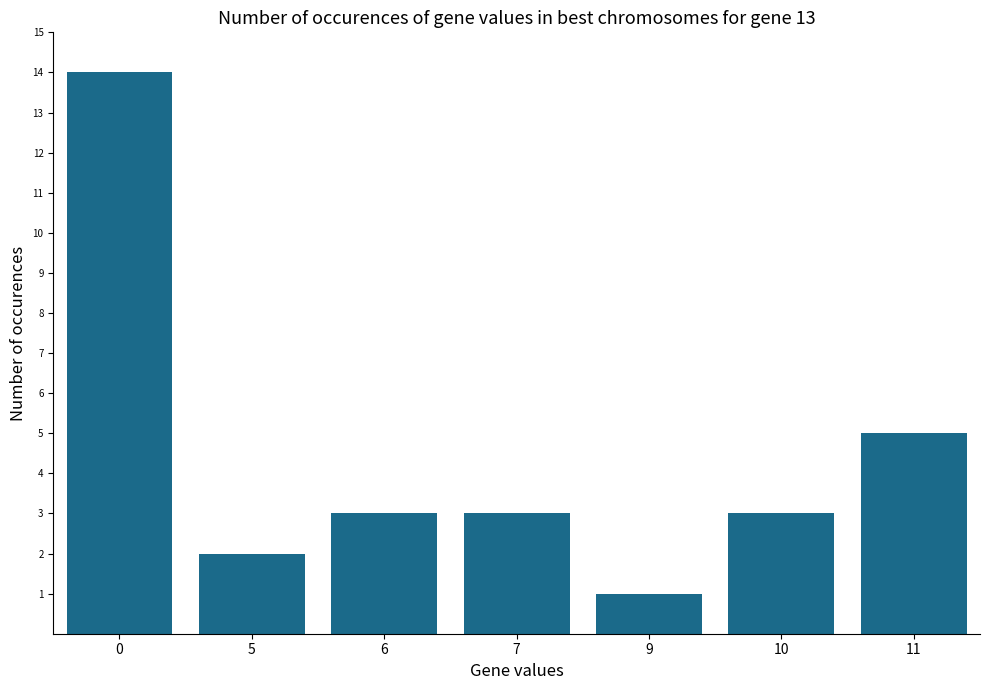

What is the ratio of the value at 7 to the value at 9?

3.0